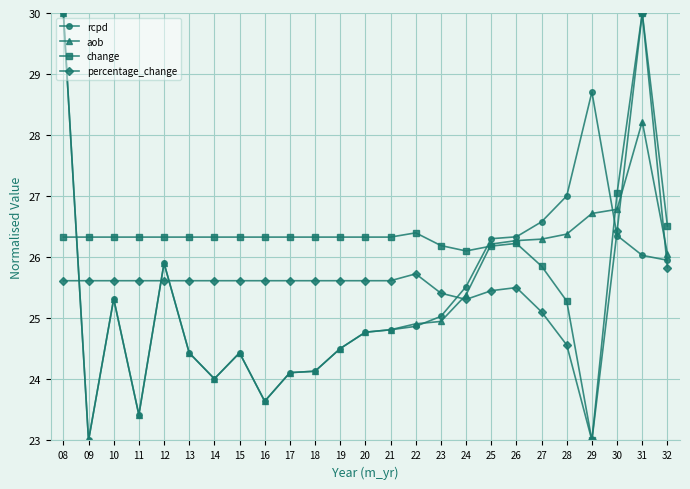

At which label does aob first exceed 24?

08